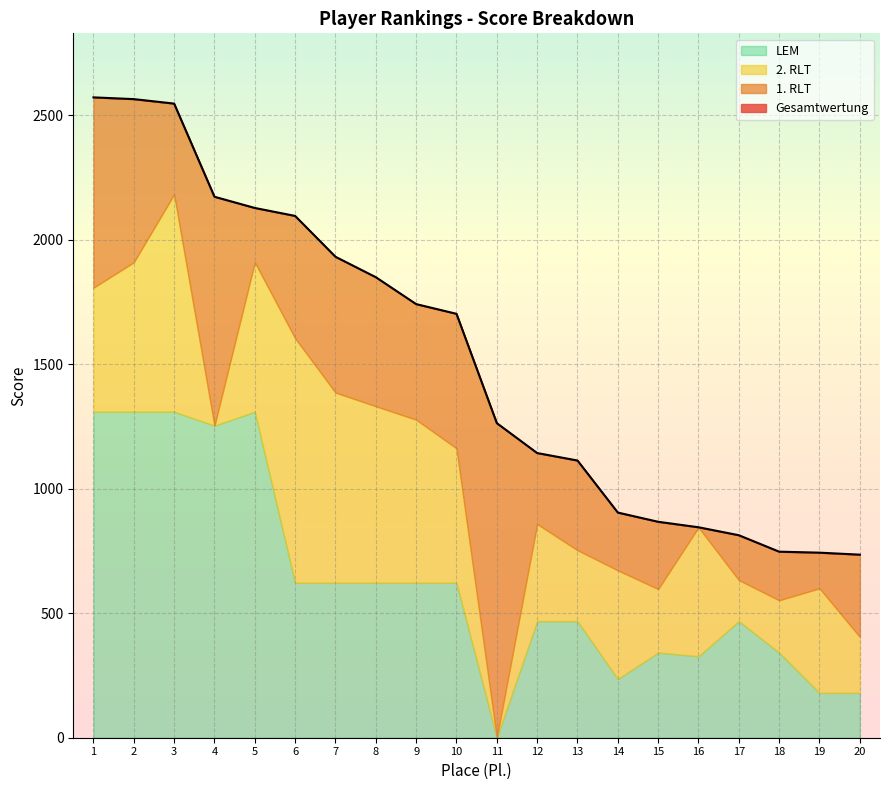

Rank the series at 9 from lowest to highest value.

1. RLT, LEM, 2. RLT, Gesamtwertung